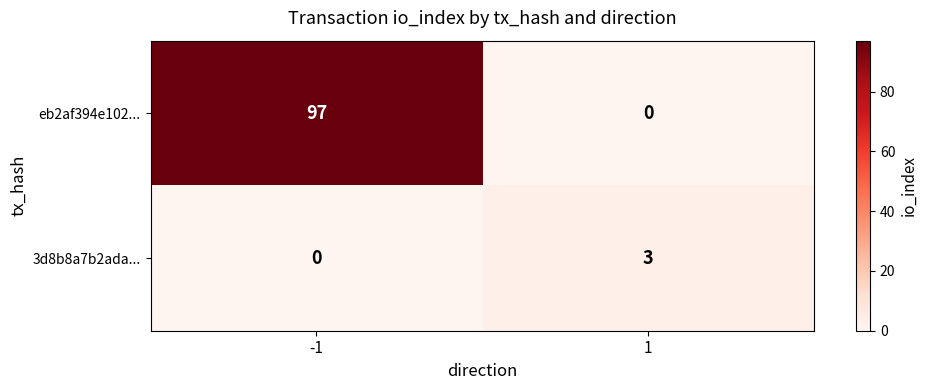

What is the difference between the maximum and minimum values in the 3d8b8a7b2ada... series?

3